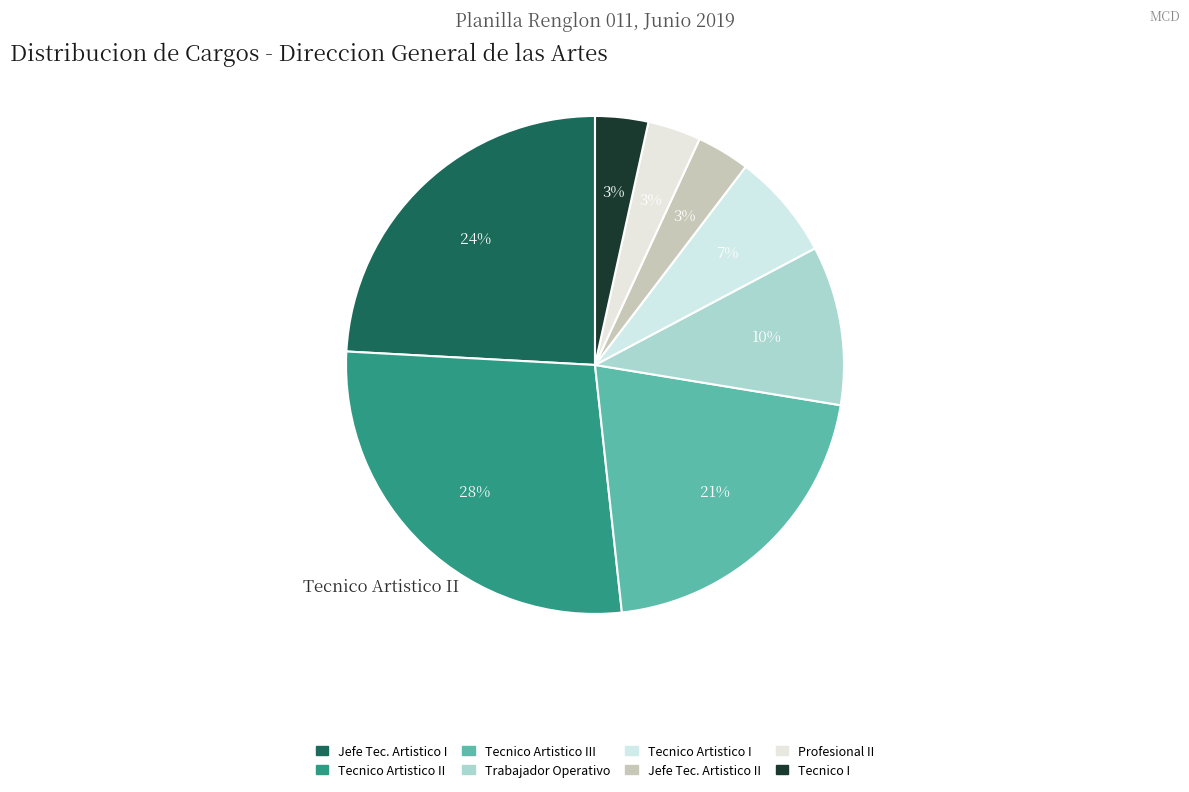

How many segments does this pie chart have?

8